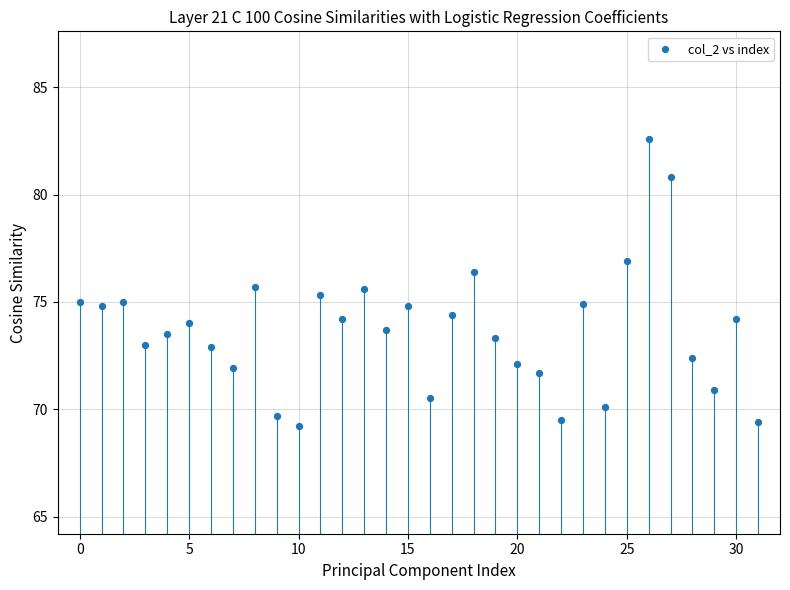

What is the range of Y values (max minus min)?

13.4